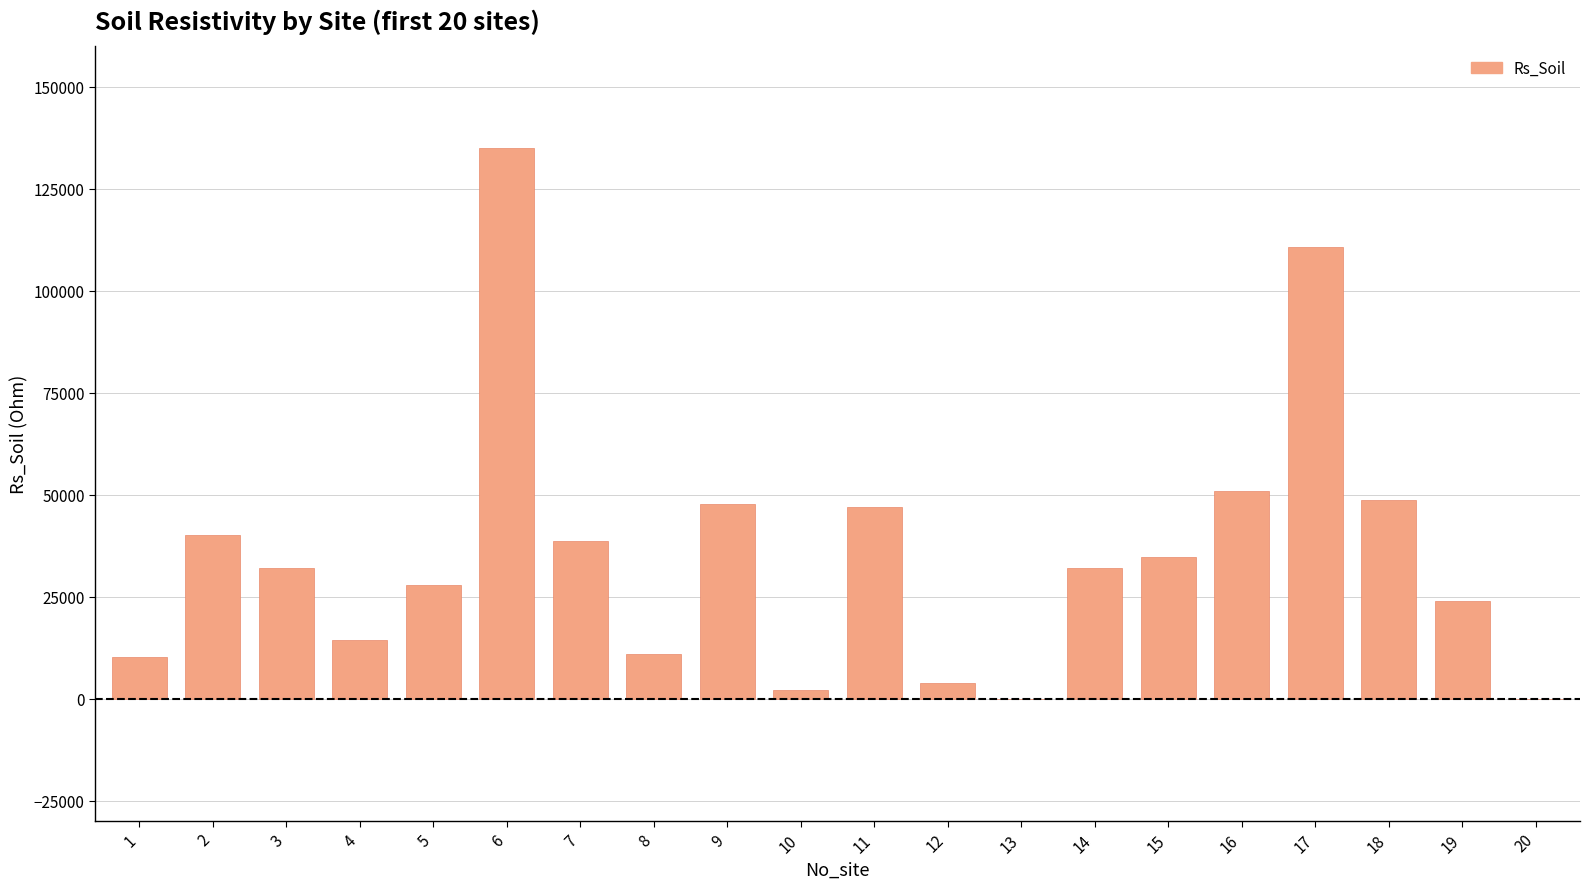

What is the maximum value shown in the chart?

135100